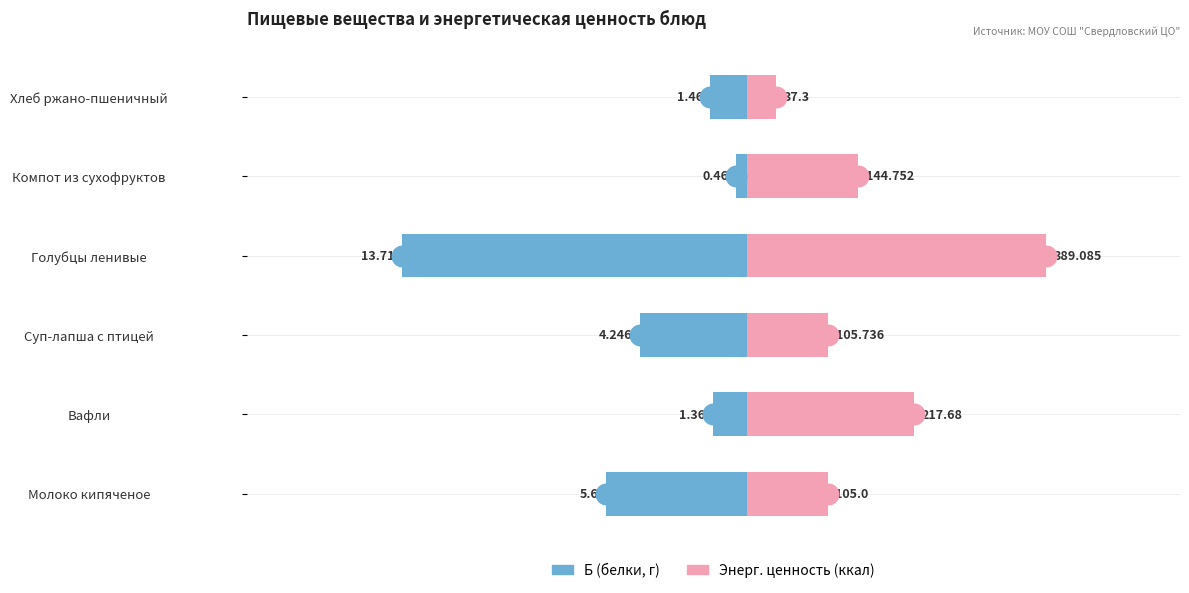

Which series contains the lowest Y value?

Б (белки, г)